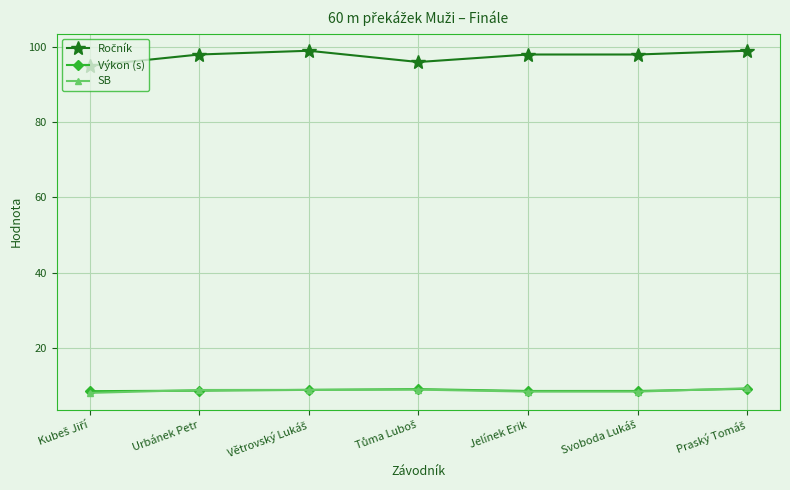

What is the greatest value displayed?

99.0